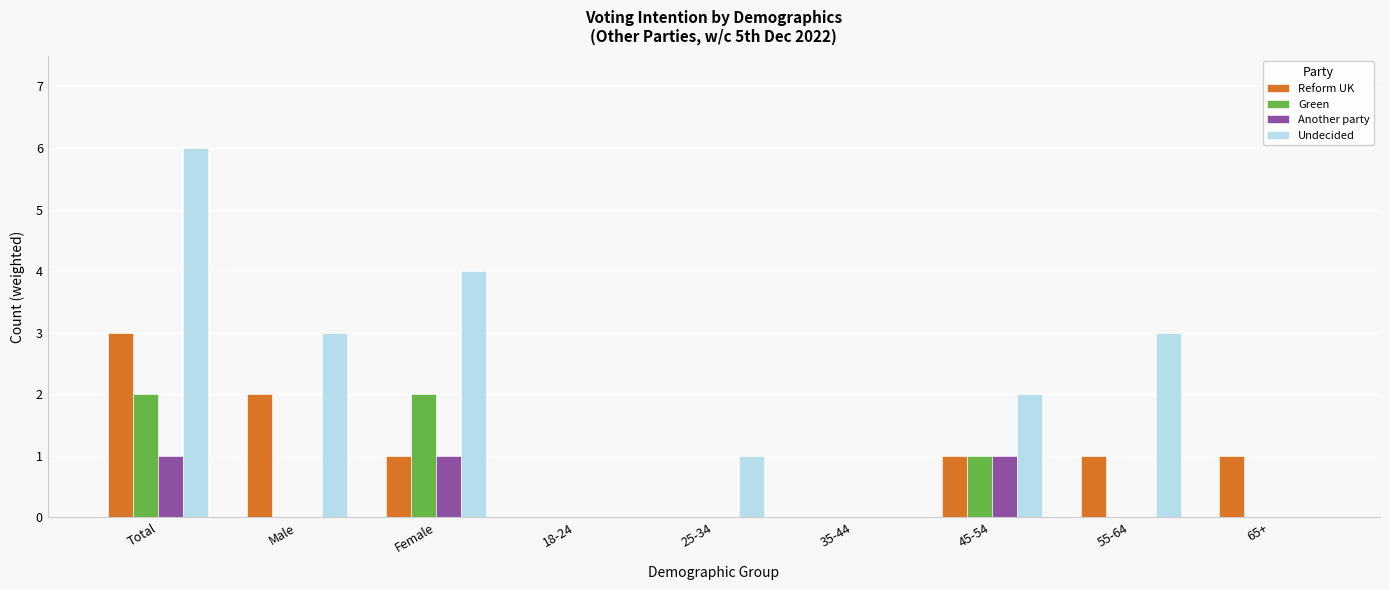

Which label corresponds to the largest value in the chart?

Total